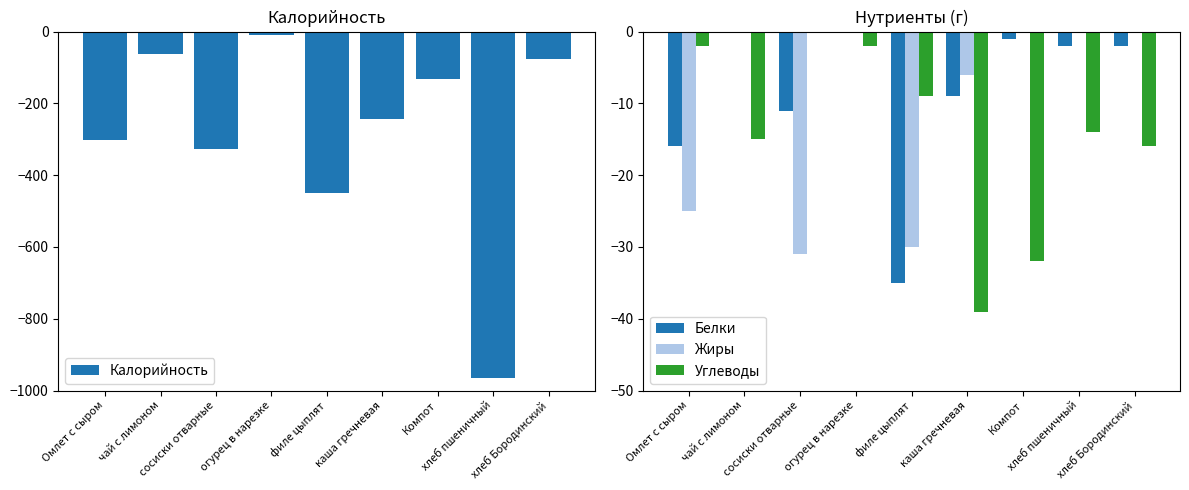

Rank the series at чай с лимоном from lowest to highest value.

Калорийность, Углеводы, Белки, Жиры